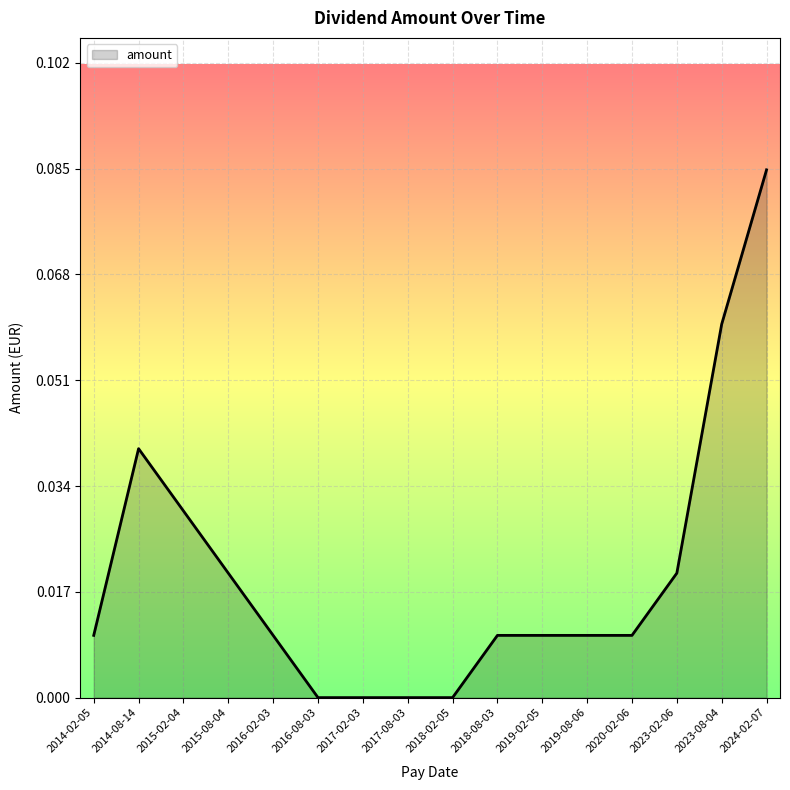

Which has a higher value, 2017-02-03 or 2020-02-06?

2020-02-06